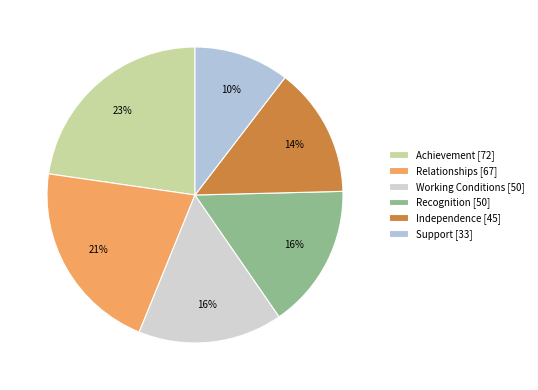

What is the smallest slice in the pie chart?

Support